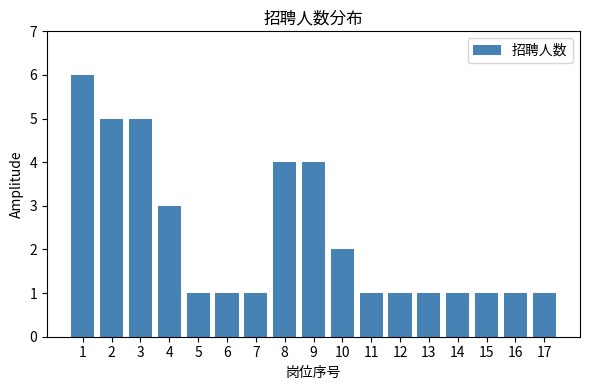

Reading left to right, what are all the values shown in this chart?

6	5	5	3	1	1	1	4	4	2	1	1	1	1	1	1	1